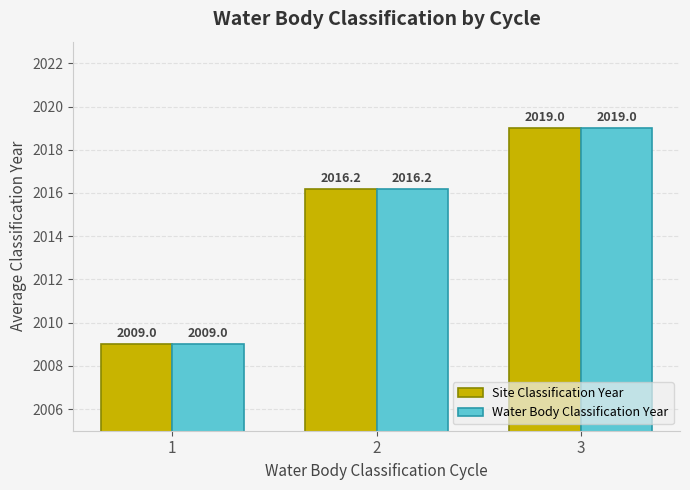

At which category is the sum across all series the highest?

3